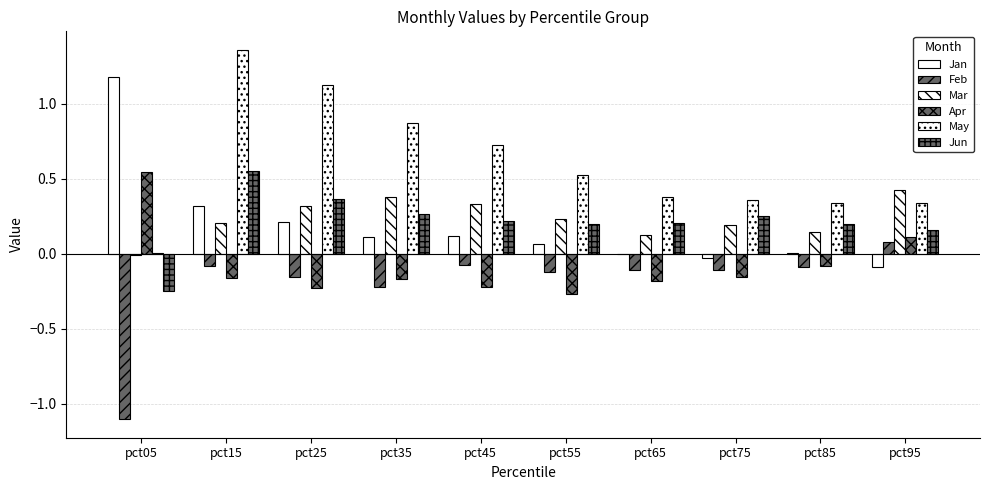

Are the bars grouped side by side (vs. stacked)?

Yes